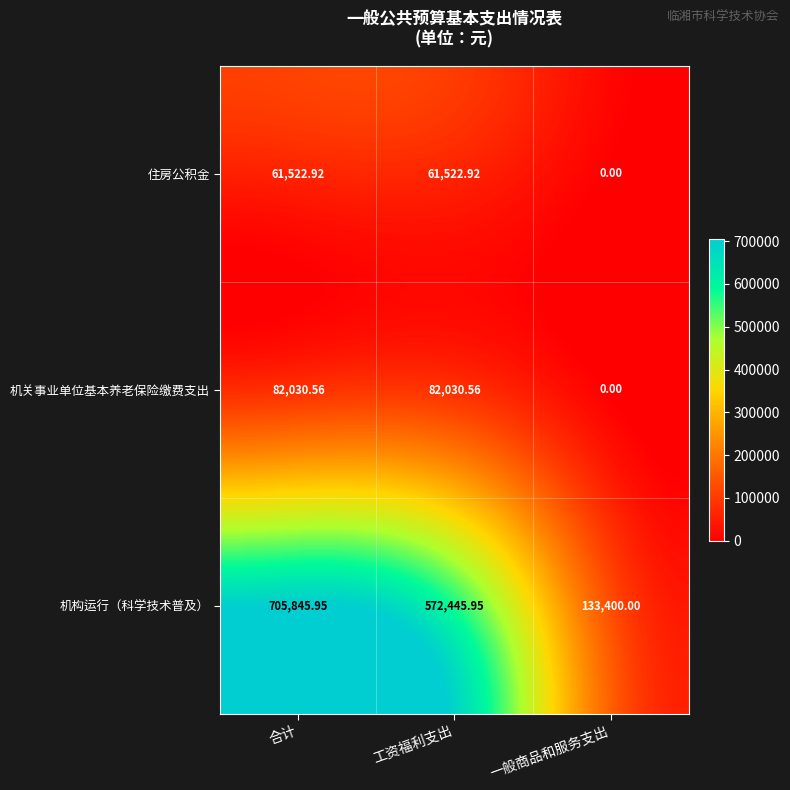

Rank the series by their maximum value, from lowest to highest.

住房公积金, 机关事业单位基本养老保险缴费支出, 机构运行（科学技术普及）